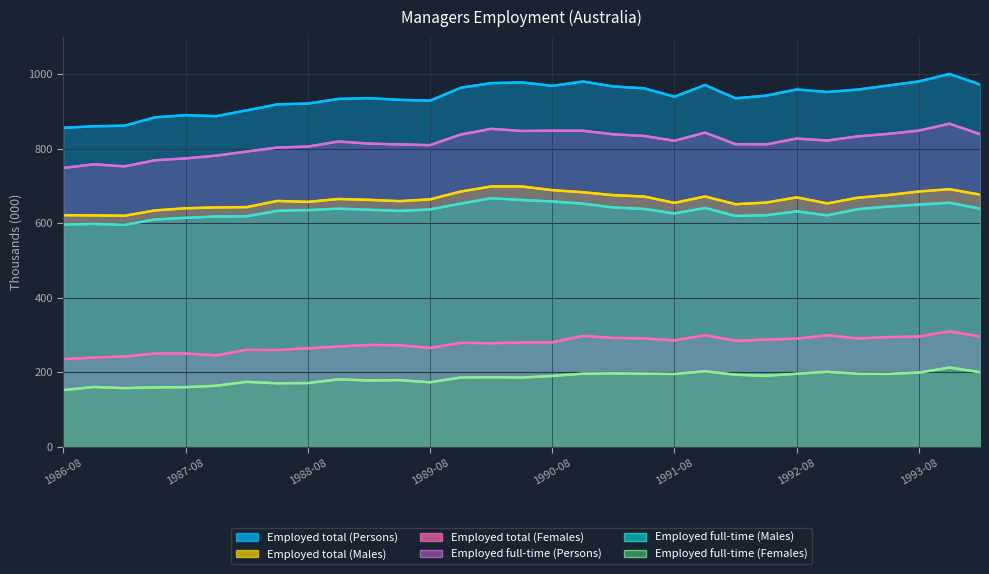

What is the sum of the Employed total (Persons) values at 1986-08 and 1986-11?

1715.5